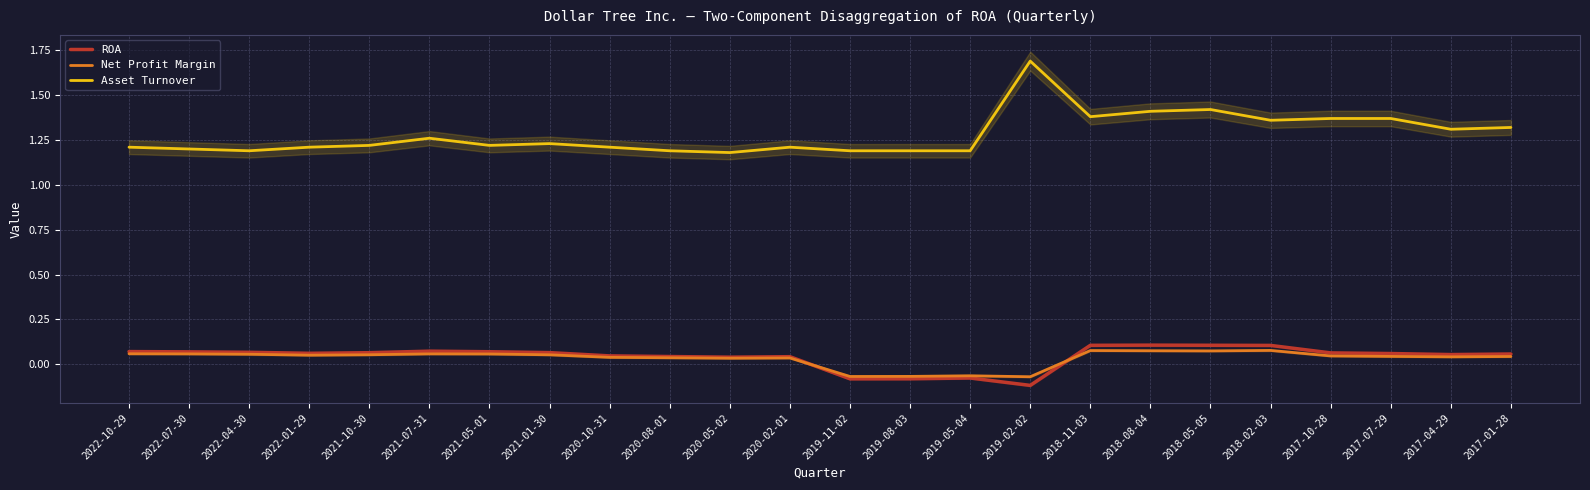

At which category does Net Profit Margin reach its first local valley?

2022-01-29